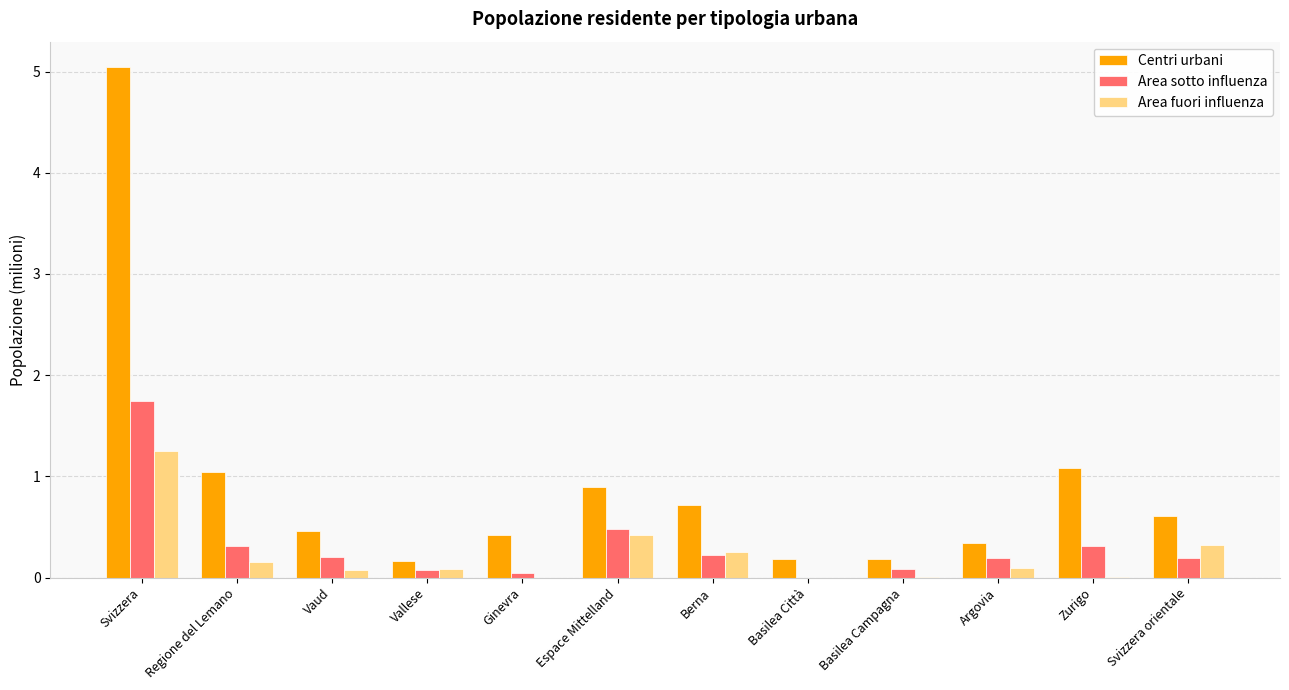

Which series has the widest spread of values?

Centri urbani